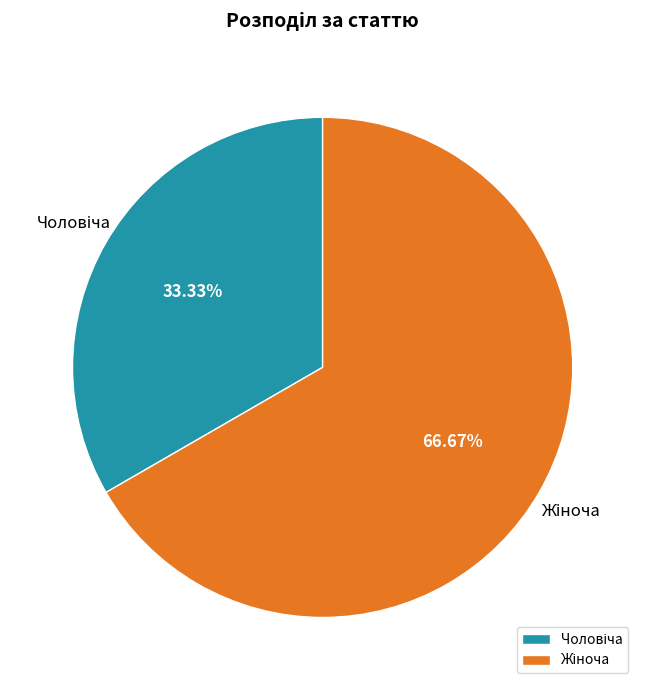

Is there any slice that represents more than half of the pie?

Yes